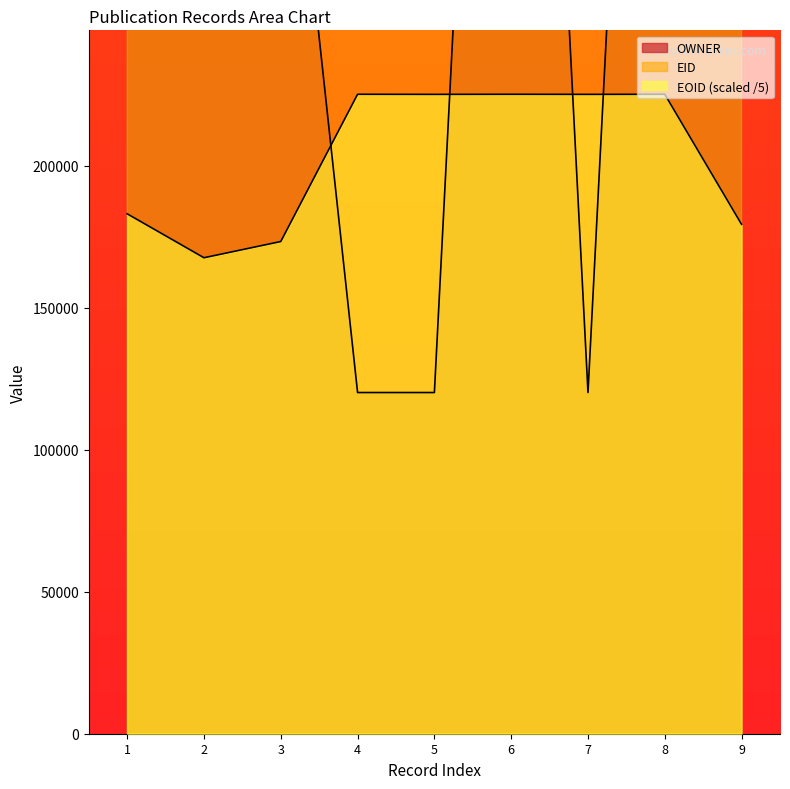

How many data points does each series have?

9